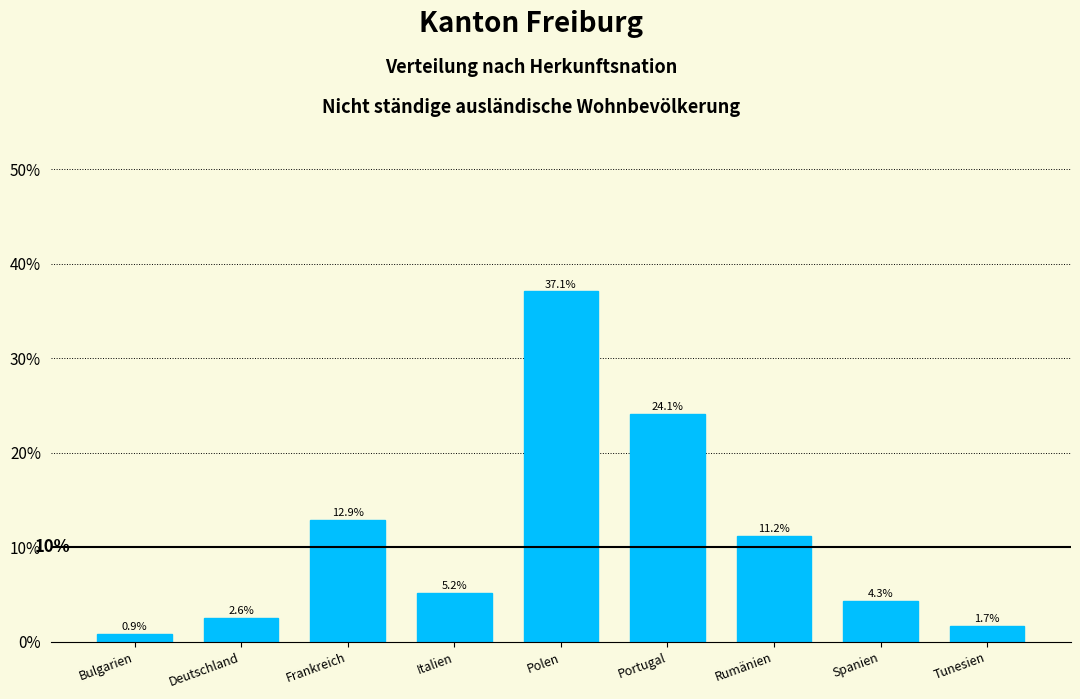

Are the bars horizontal?

No